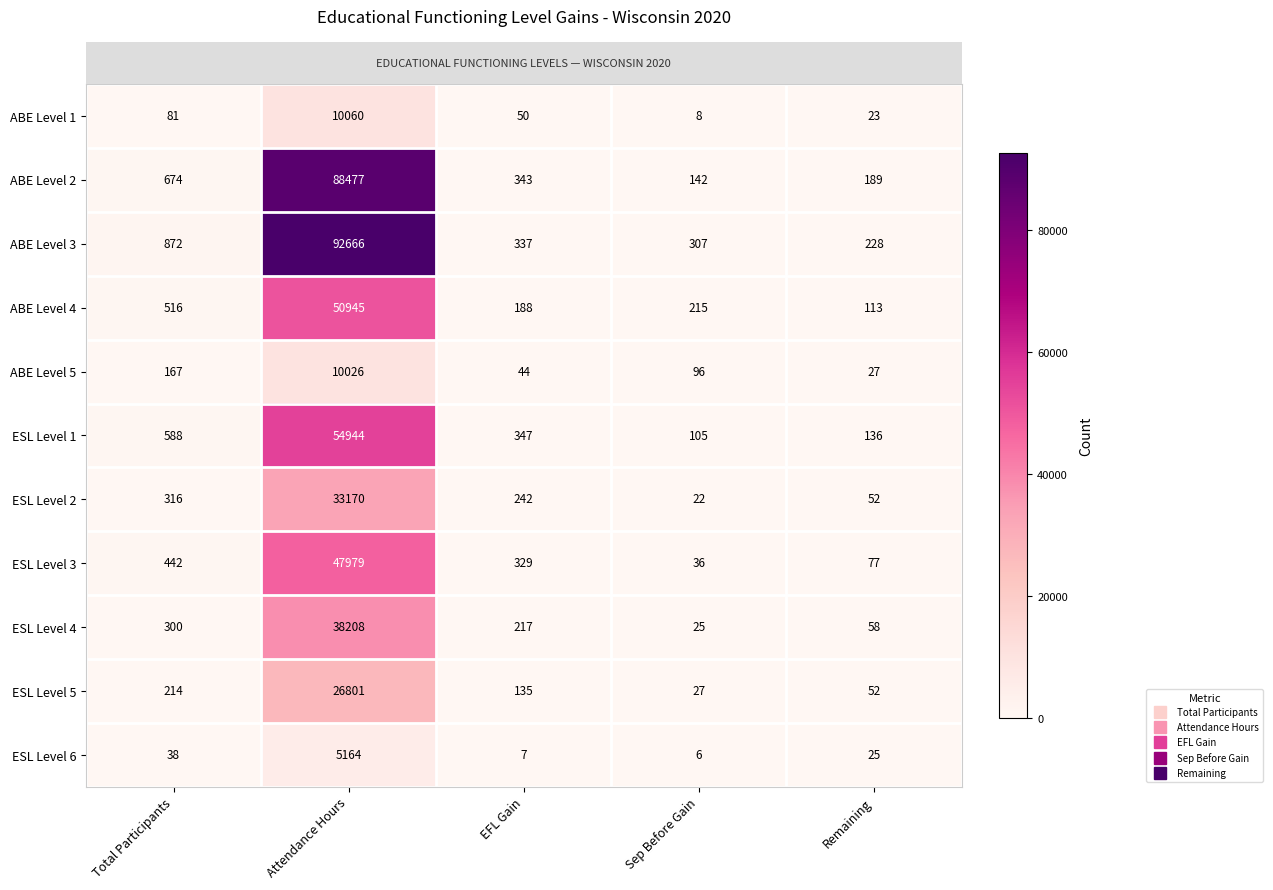

What is the sum of all ESL Level 3 values?

48863